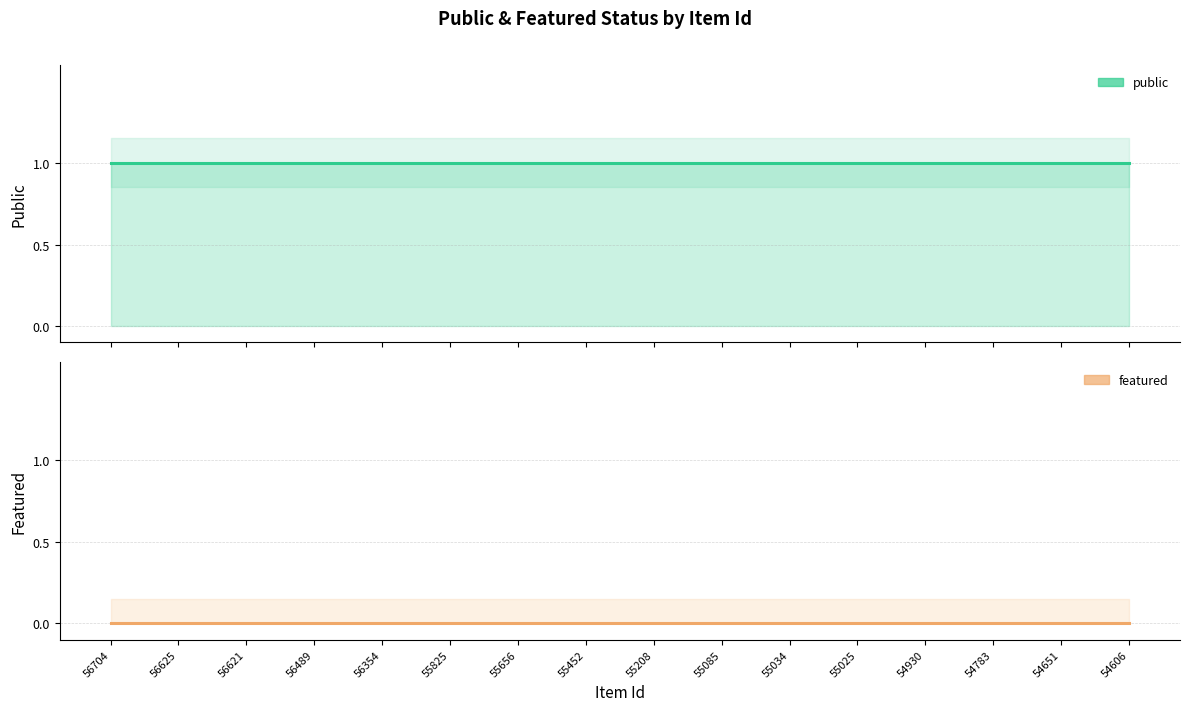

True or false: public and featured cross at least once.

False